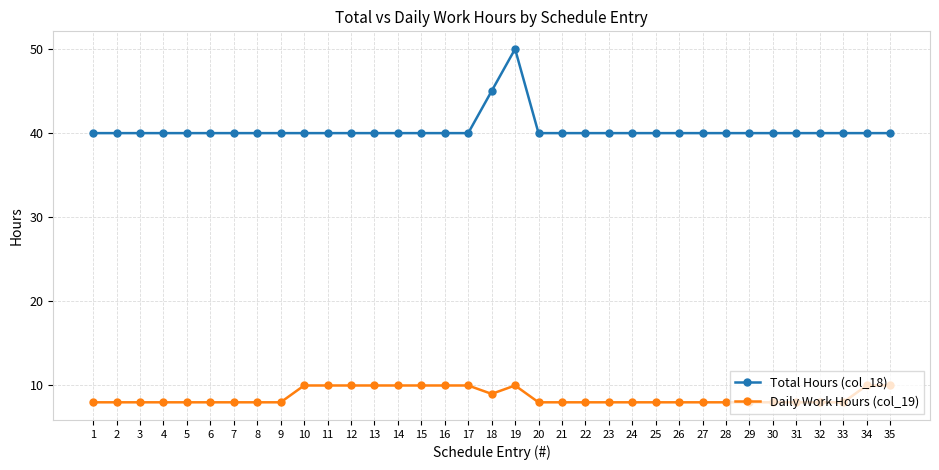

Reading left to right, transcribe all the data shown in this chart.

Total Hours (col_18): 40	40	40	40	40	40	40	40	40	40	40	40	40	40	40	40	40	45	50	40	40	40	40	40	40	40	40	40	40	40	40	40	40	40	40
Daily Work Hours (col_19): 8	8	8	8	8	8	8	8	8	10	10	10	10	10	10	10	10	9	10	8	8	8	8	8	8	8	8	8	8	8	8	8	8	10	10